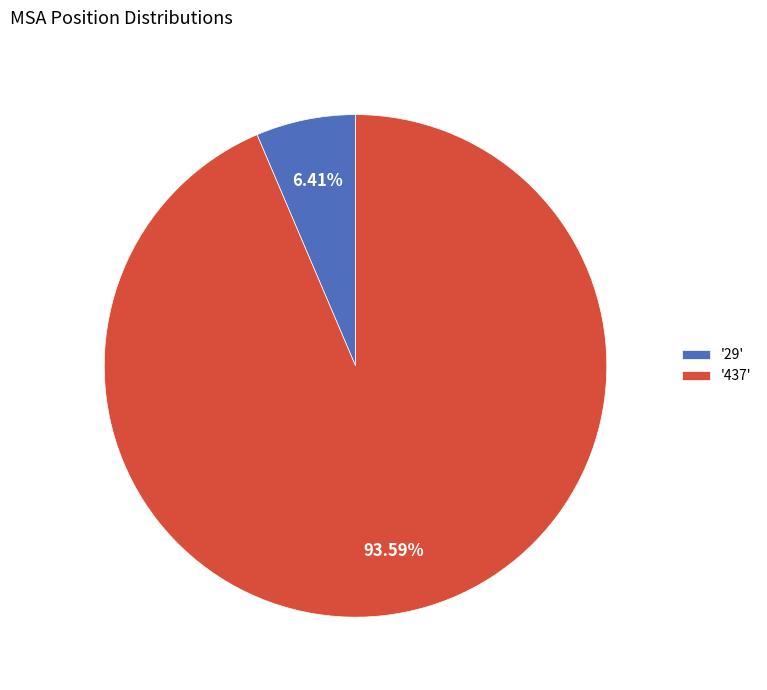

Which category accounts for the majority?

'437'